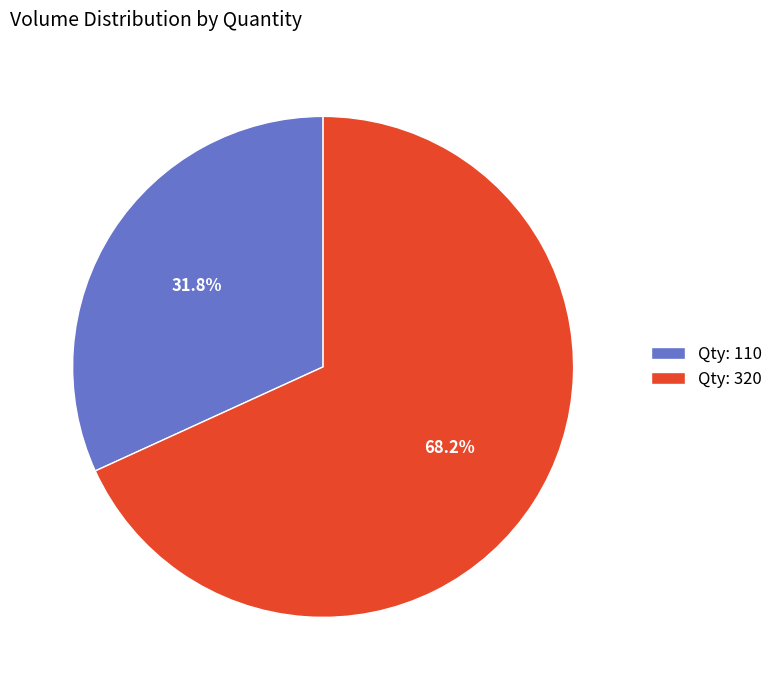

Which slice is the smallest?

Qty: 110